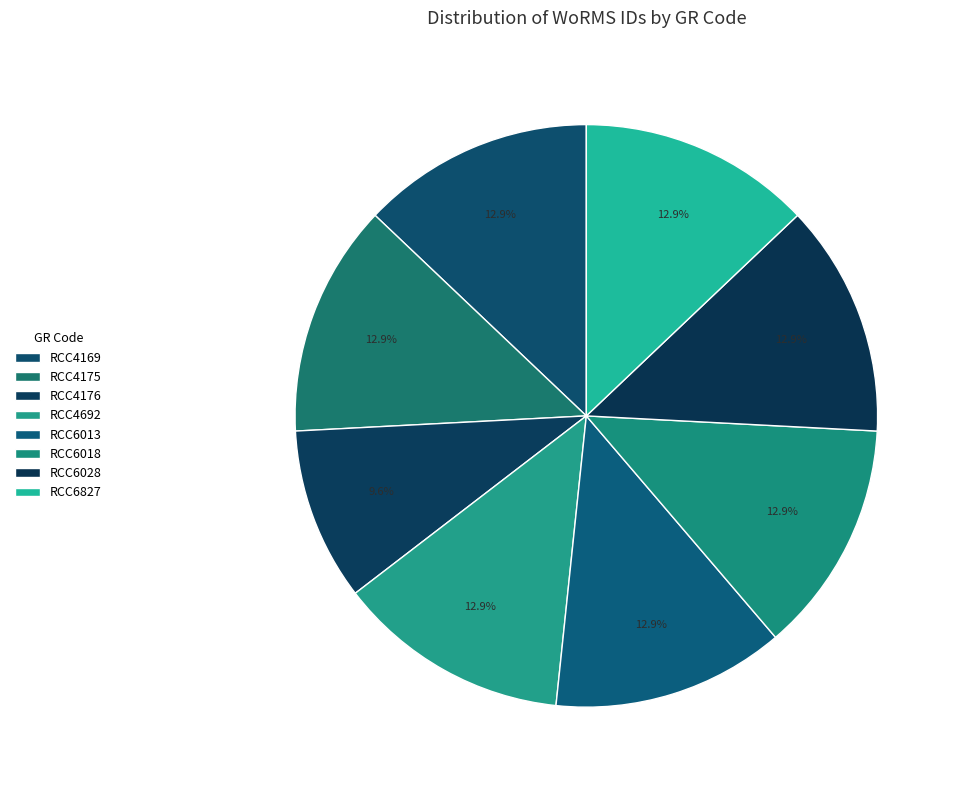

What is the change in value from RCC6018 to RCC6827?

-130